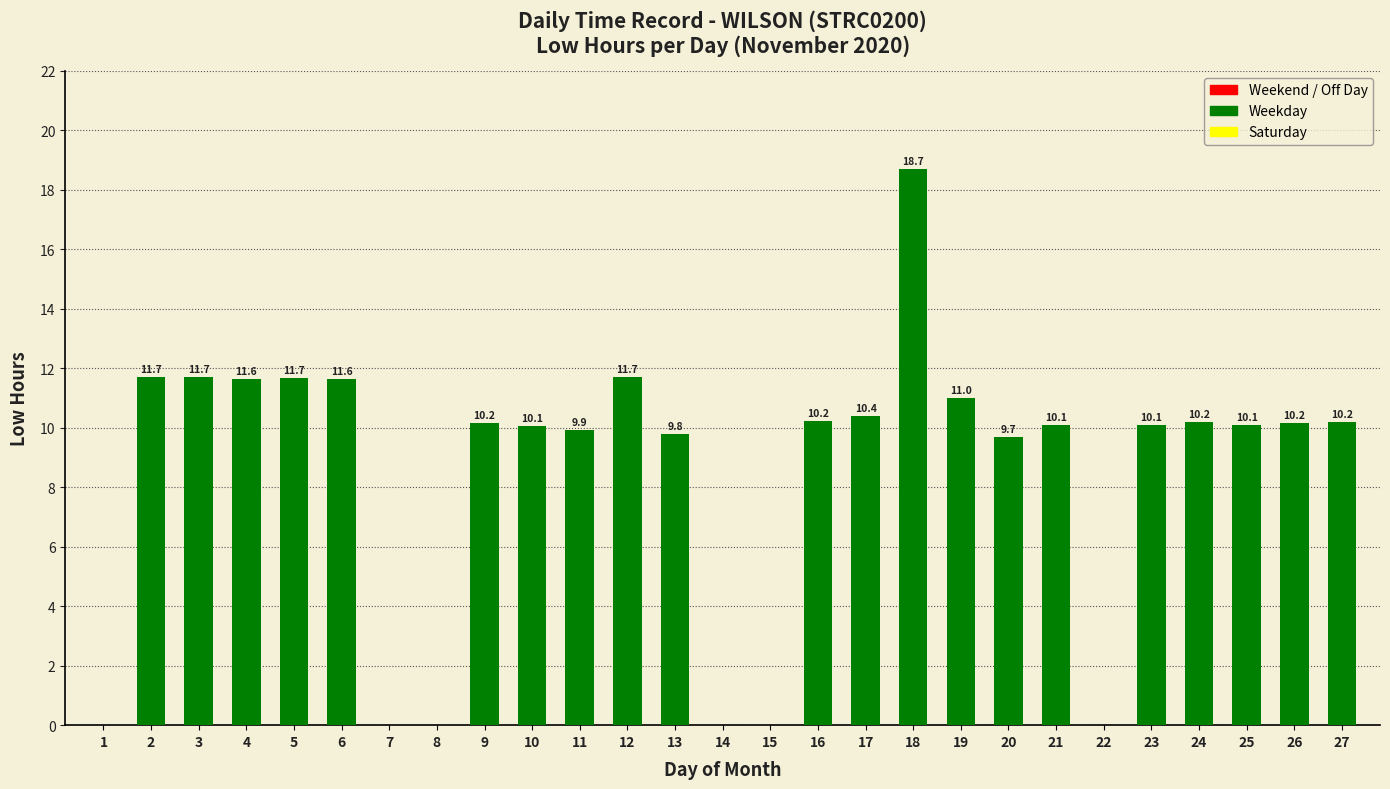

The value at 2 is 4.9. True or false?

False